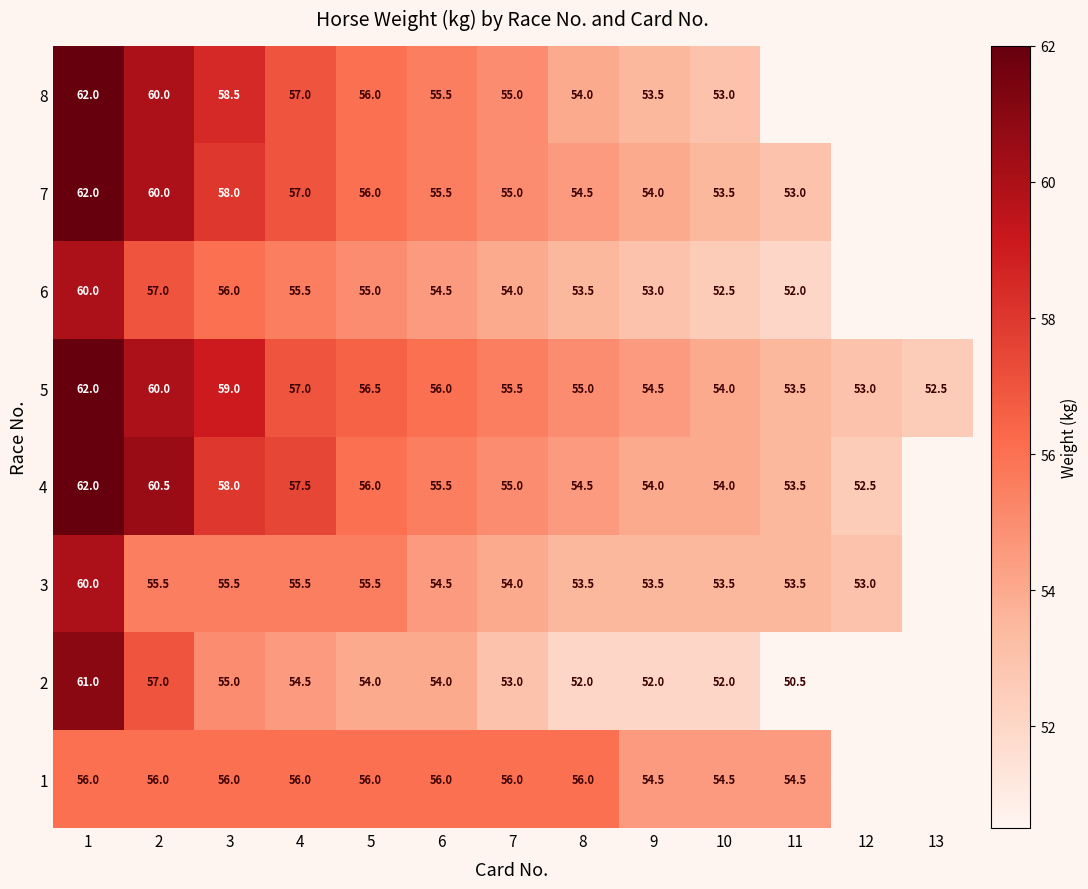

Which category has the lowest value across all series?

11